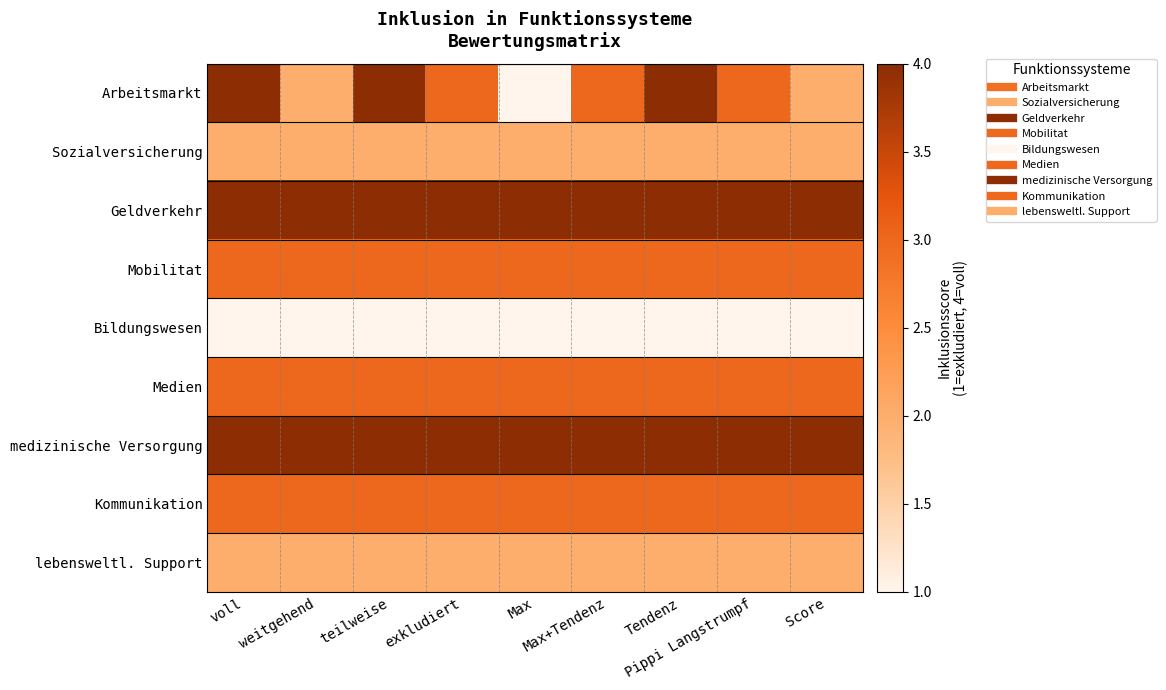

Between weitgehend and exkludiert, which series saw the biggest shift?

Arbeitsmarkt